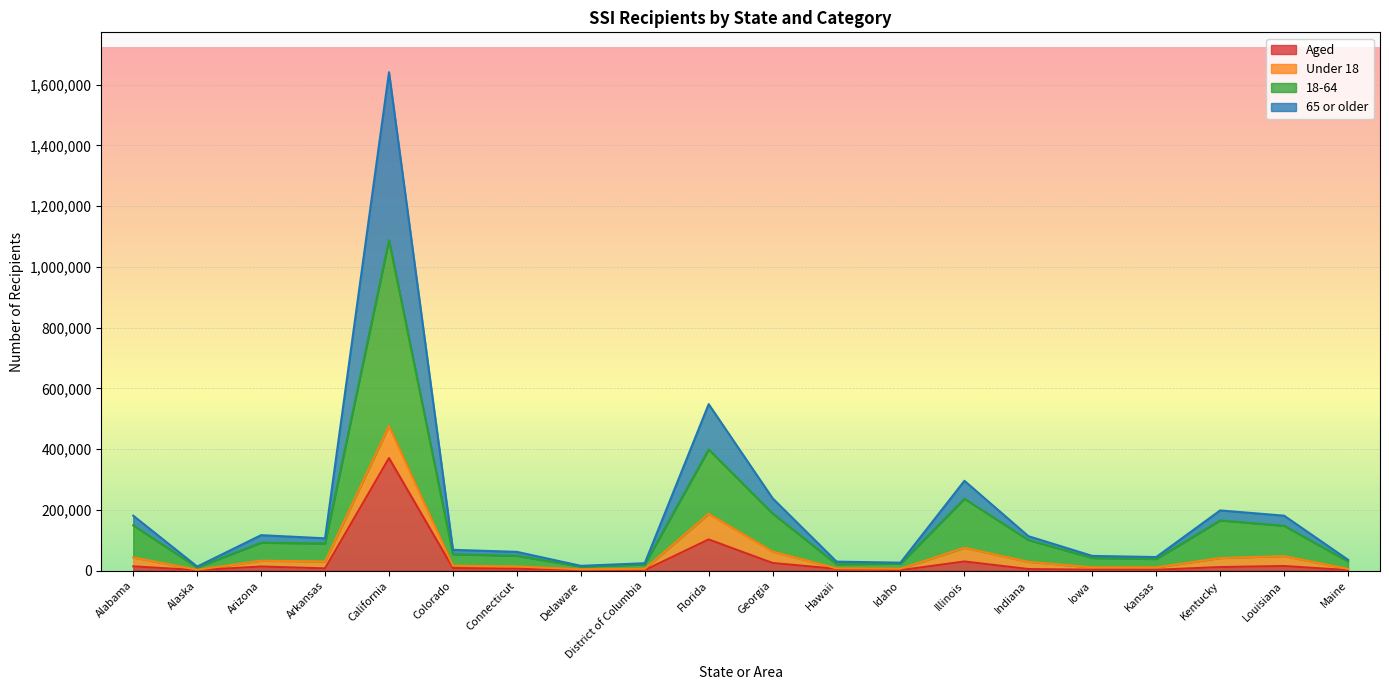

What is the minimum value shown in the chart?

1281